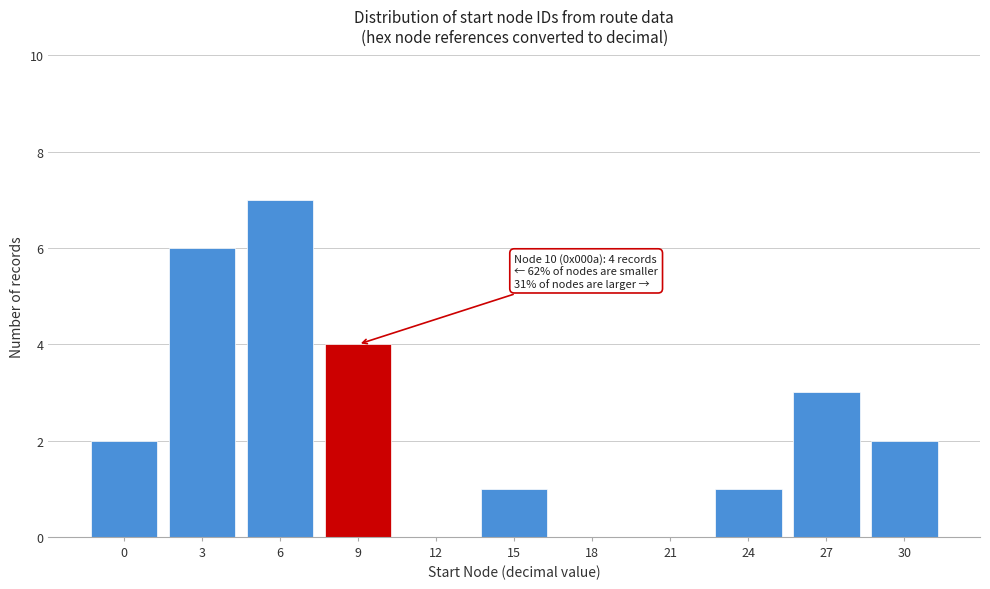

Reading left to right, what are all the values shown in this chart?

0=2	3=6	6=7	9=4	12=0	15=1	18=0	21=0	24=1	27=3	30=2